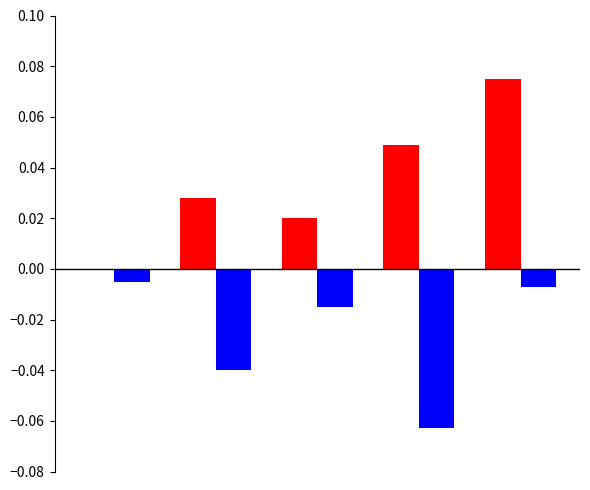

How many categories are shown in the chart?

5